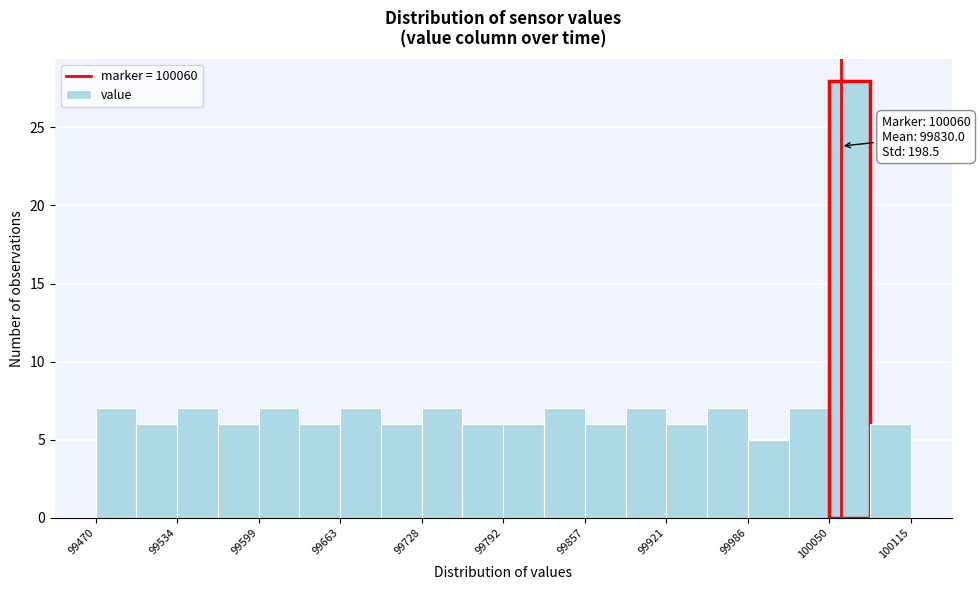

Around what value on the x-axis is the tallest bar? Give the approximate position of its centre, as read against the axis.

100070